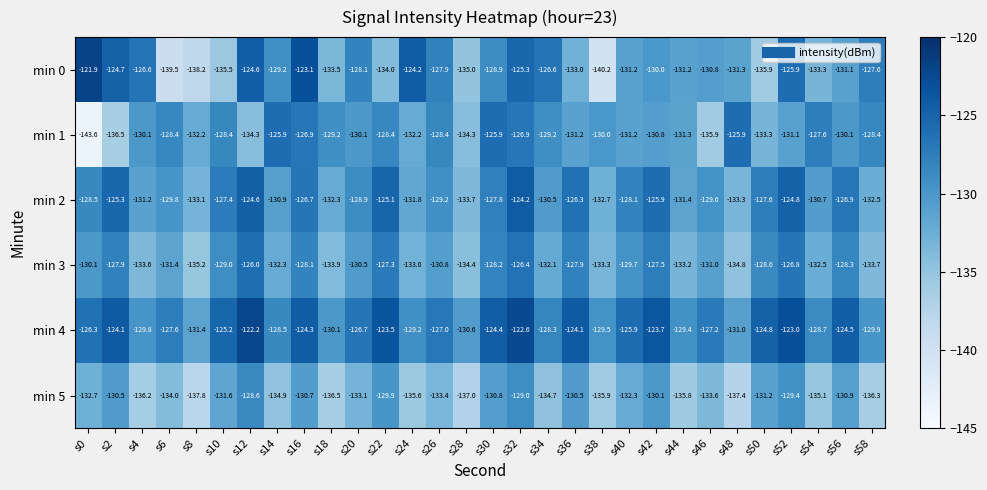

How many categories are shown in the chart?

30